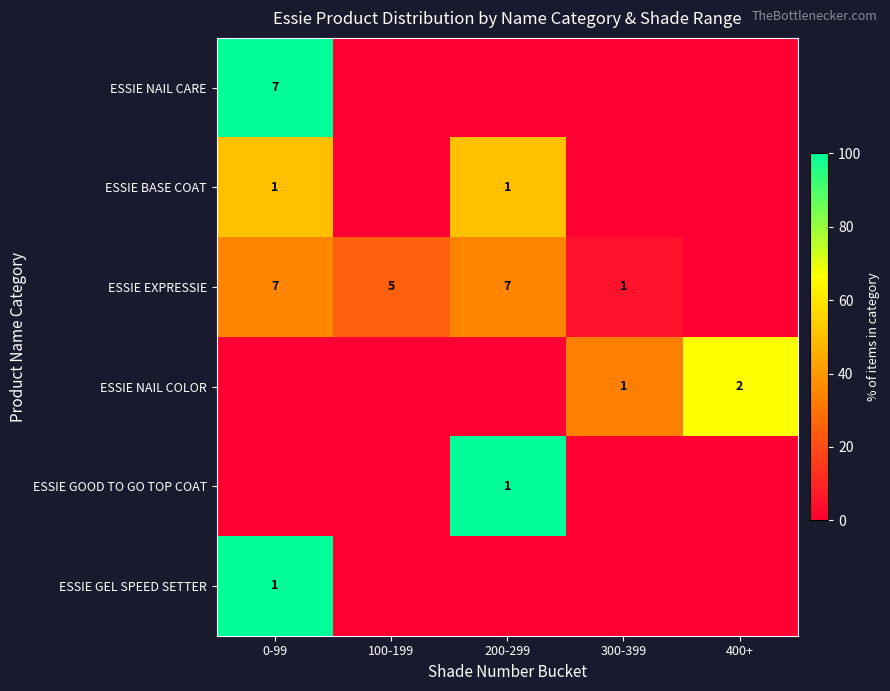

The value of ESSIE BASE COAT at 0-99 is 1. True or false?

True